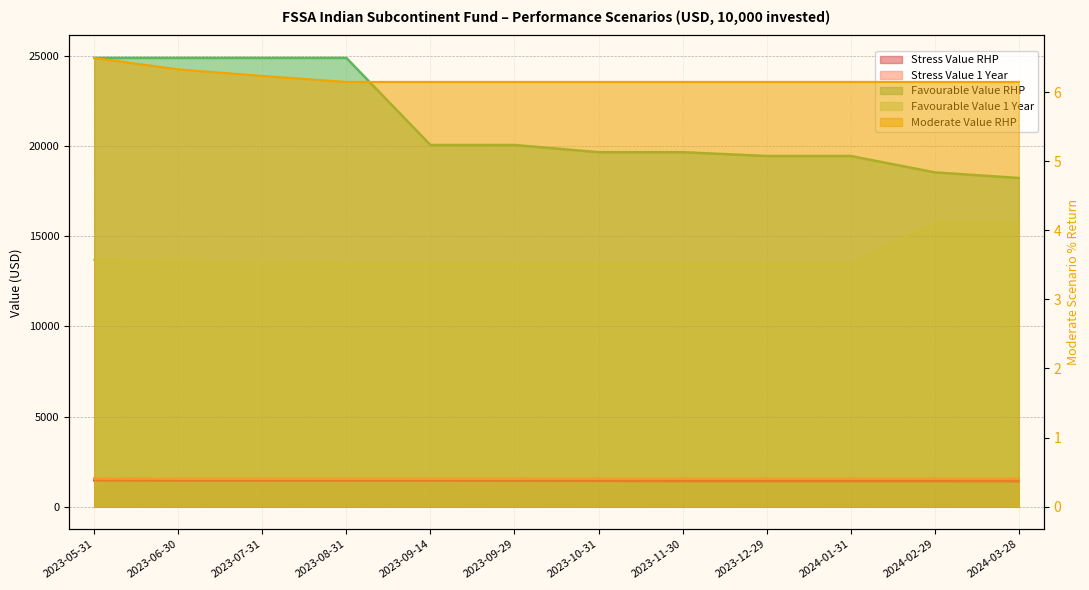

Rank the series by their maximum value, from lowest to highest.

Moderate Value RHP, Stress Value RHP, Stress Value 1 Year, Favourable Value 1 Year, Favourable Value RHP